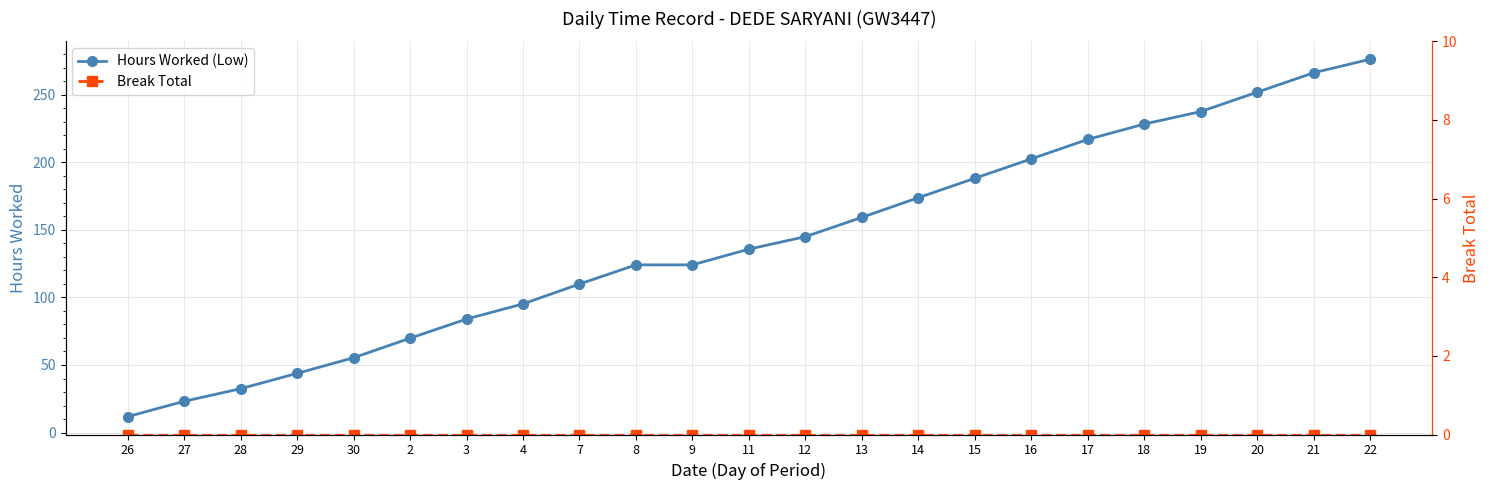

What is the sum of all Hours Worked (Low) values?

3253.9